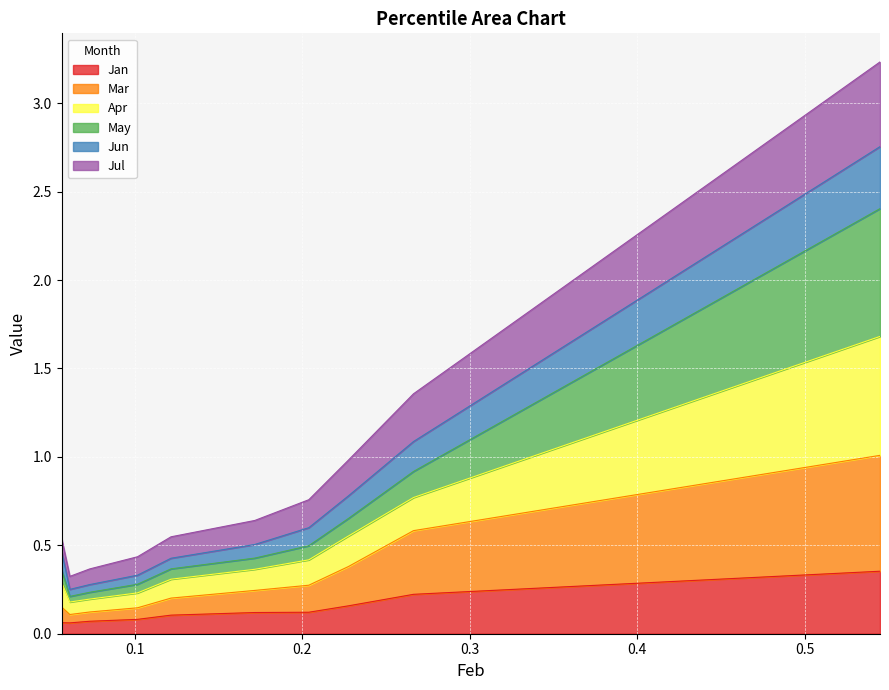

True or false: May and Jul intersect in this chart.

False